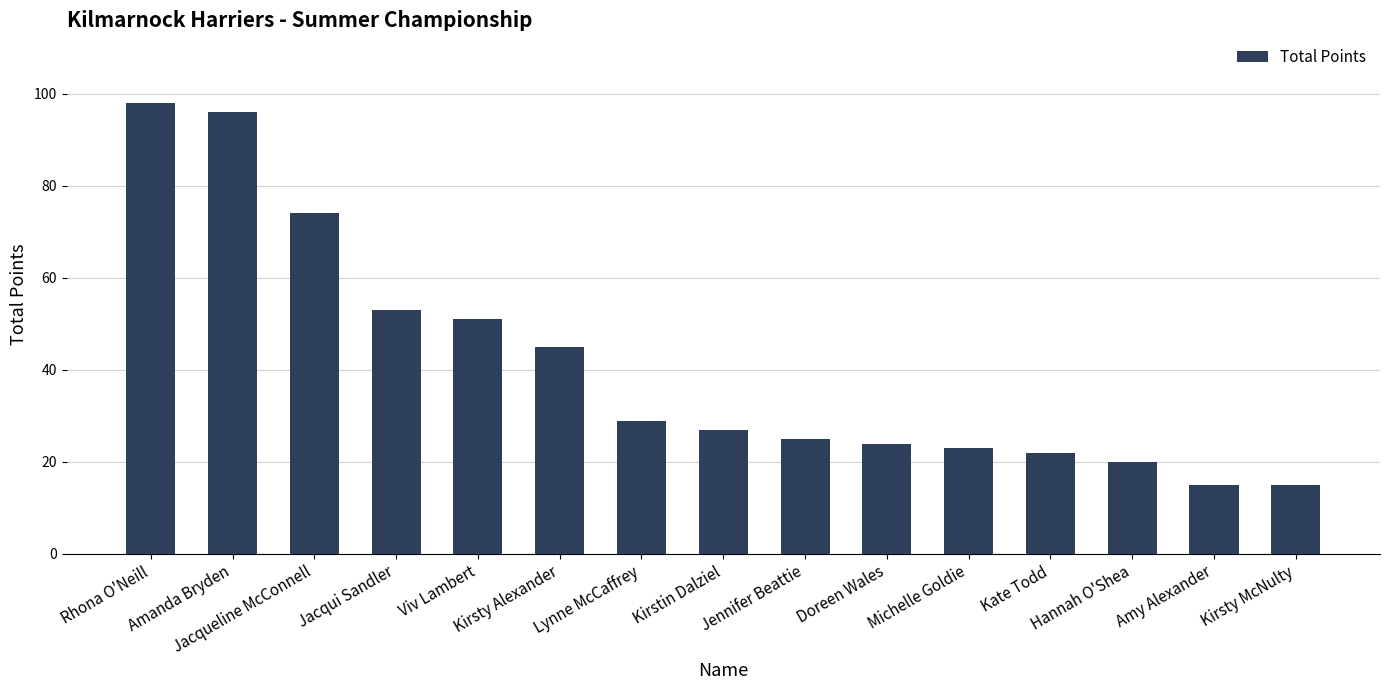

What is the difference between the values at Jennifer Beattie and Lynne McCaffrey?

4